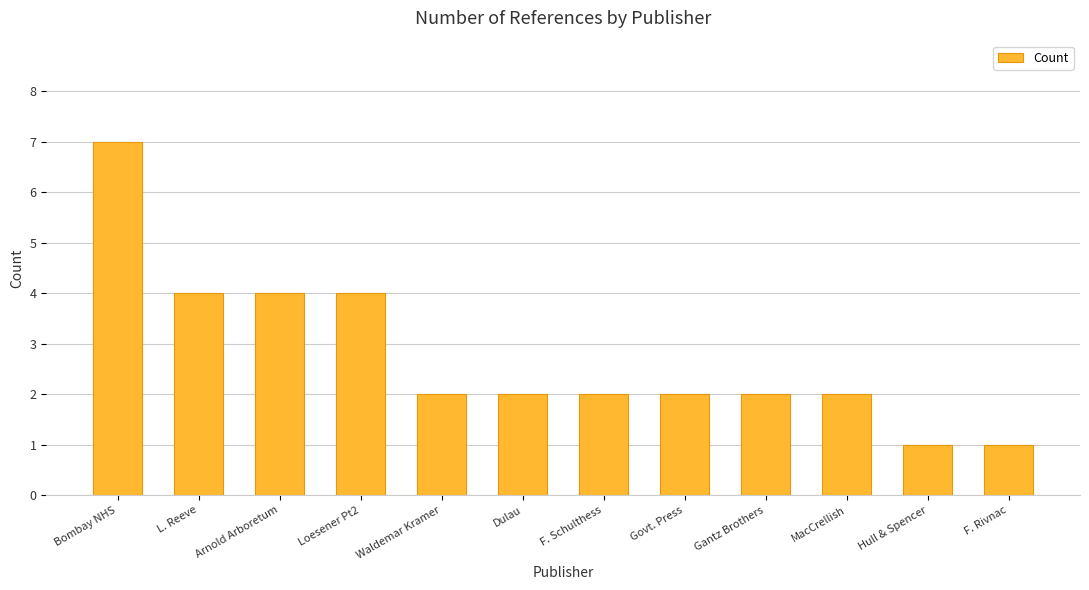

What is the change in value from Bombay NHS to Hull & Spencer?

-6